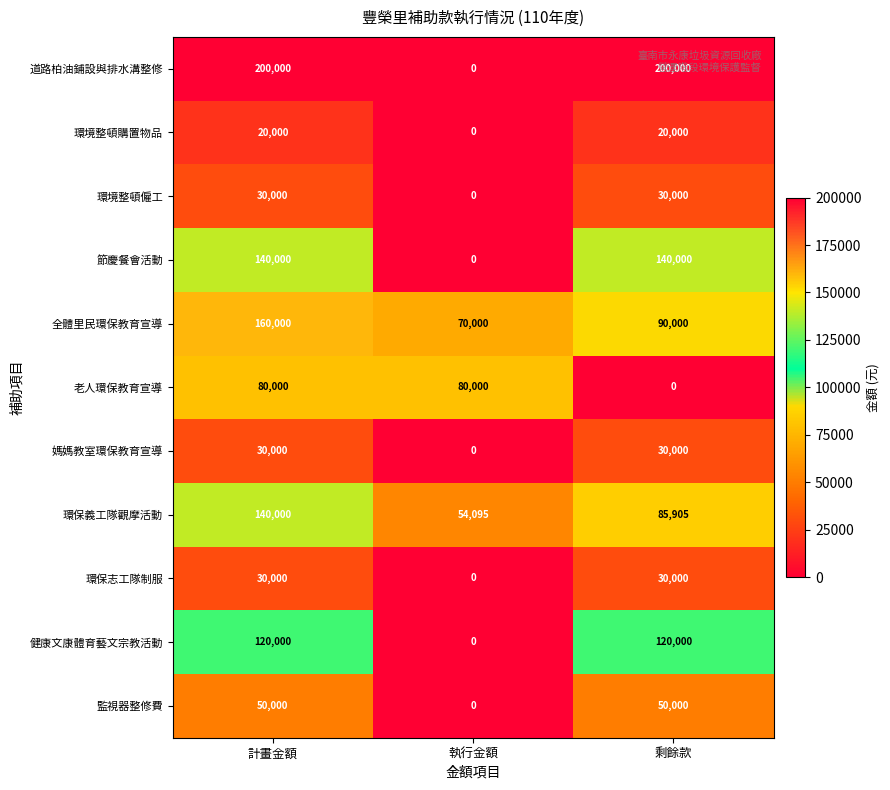

Count the 節慶餐會活動 values in the range 0 to 140000.

3